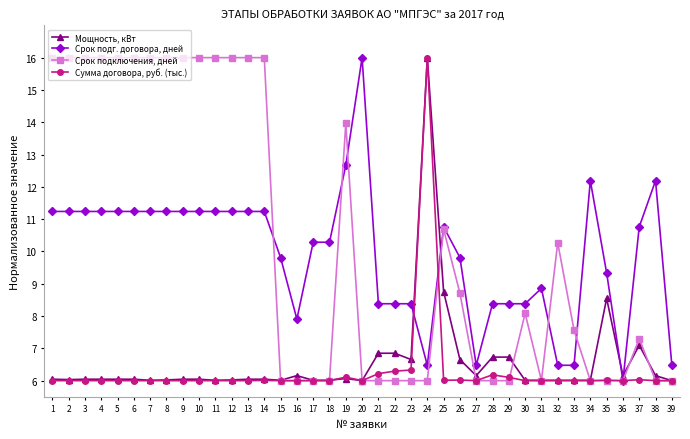

True or false: Срок подключения, дней and Сумма договора, руб. (тыс.) cross at least once.

True